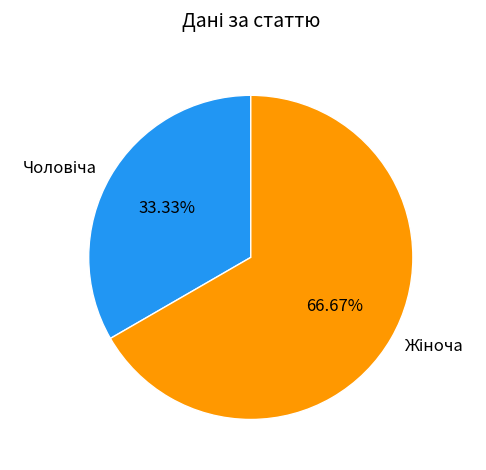

Does any single category account for the majority?

Yes